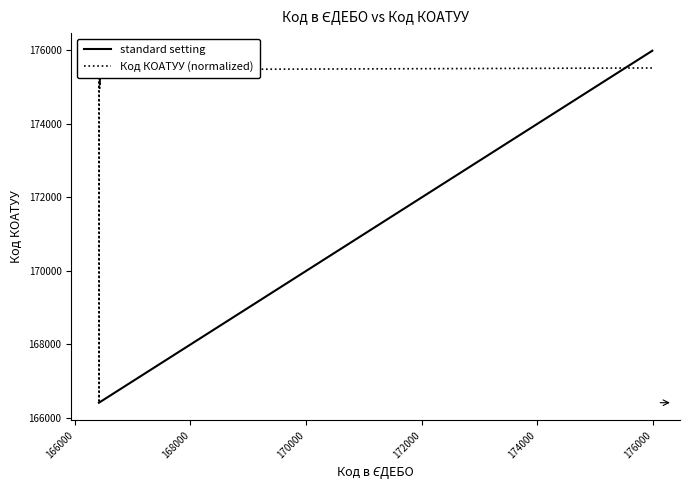

At how many categories does at least one series exceed 170016?

21